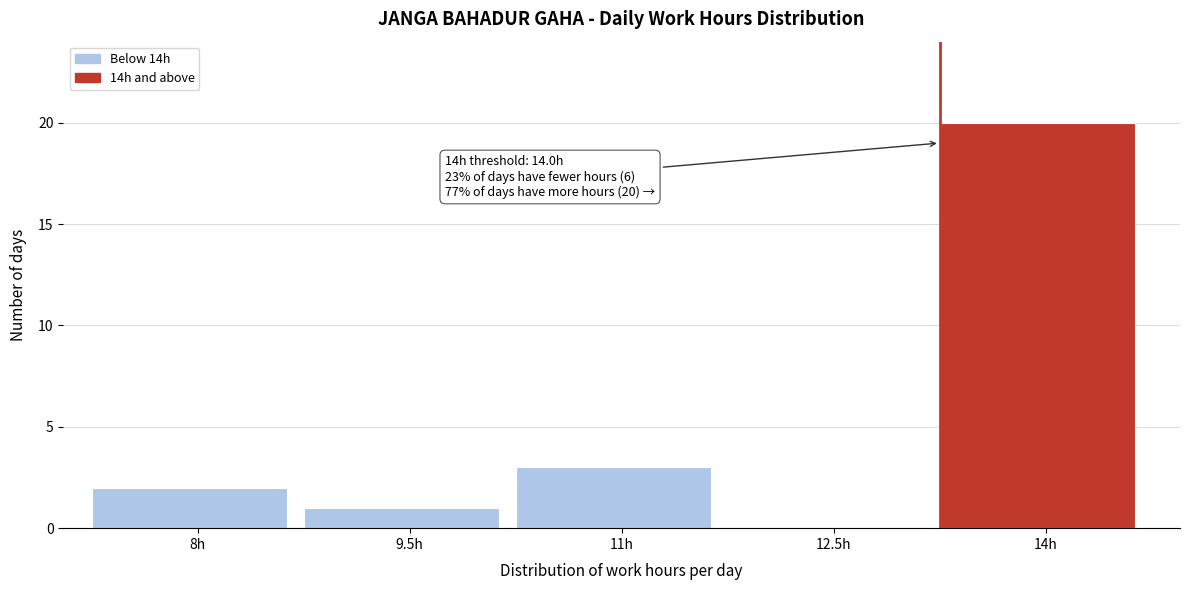

Reading right to left, transcribe all the data shown in this chart.

14h=20	12.5h=0	11h=3	9.5h=1	8h=2